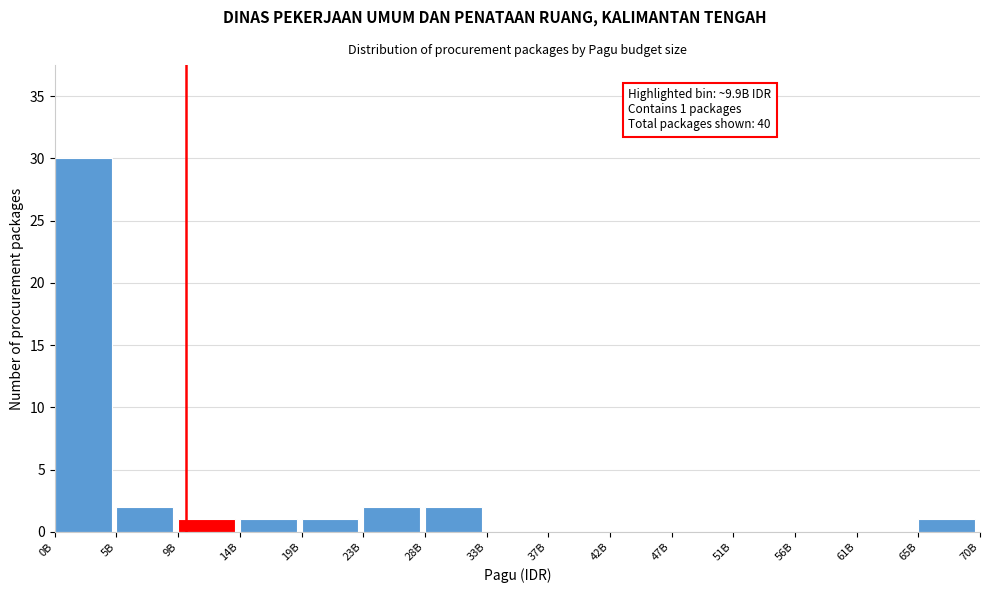

Reading left to right, transcribe all the data shown in this chart.

0B=30	5B=2	9B=1	14B=1	19B=1	23B=2	28B=2	33B=0	37B=0	42B=0	47B=0	51B=0	56B=0	61B=0	65B=1